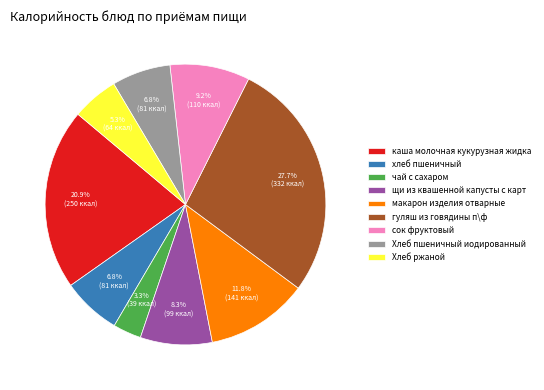

Is there any slice that represents more than half of the pie?

No